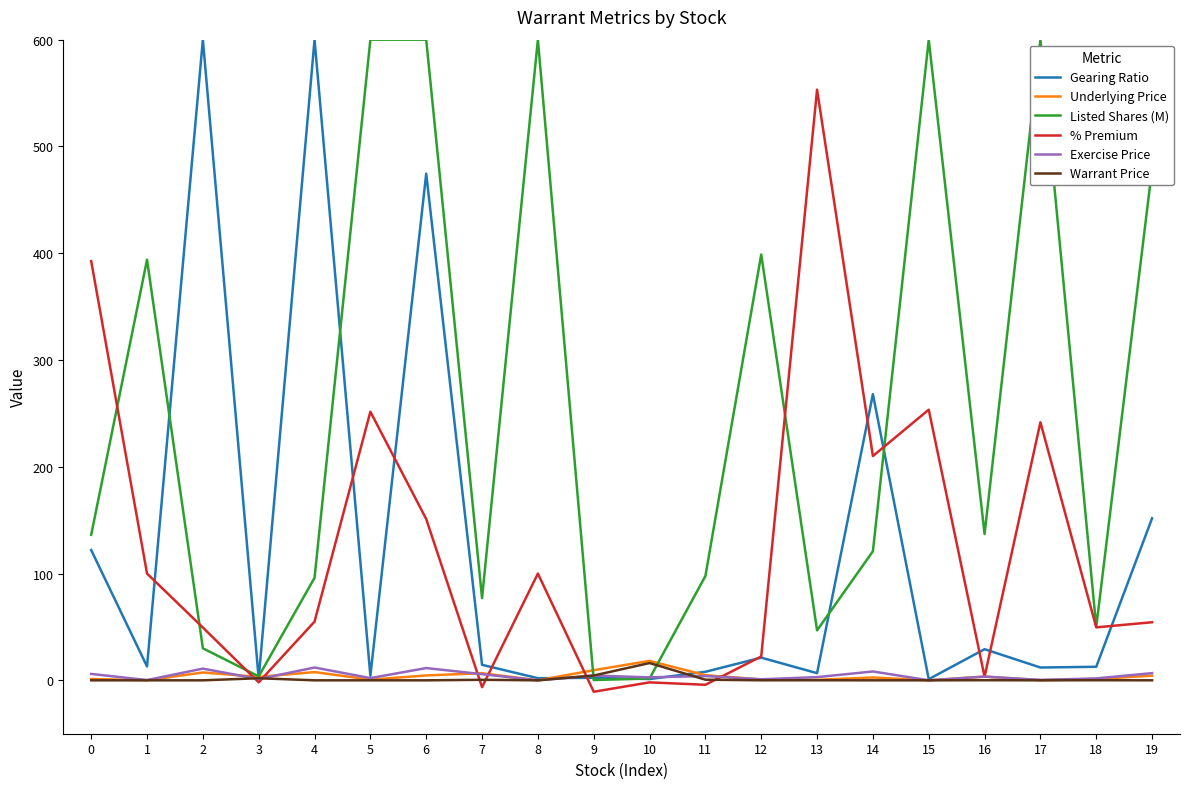

What is the greatest value displayed?

600.0